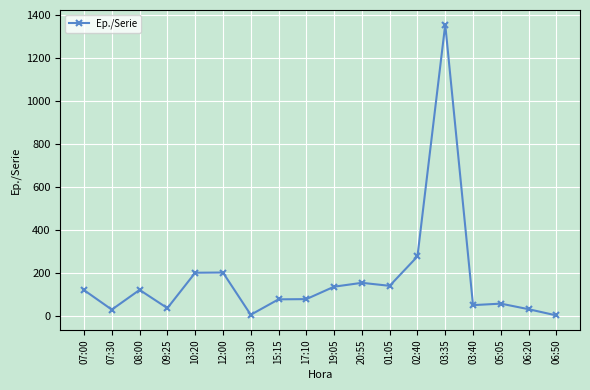

What is the maximum value shown in the chart?

1357